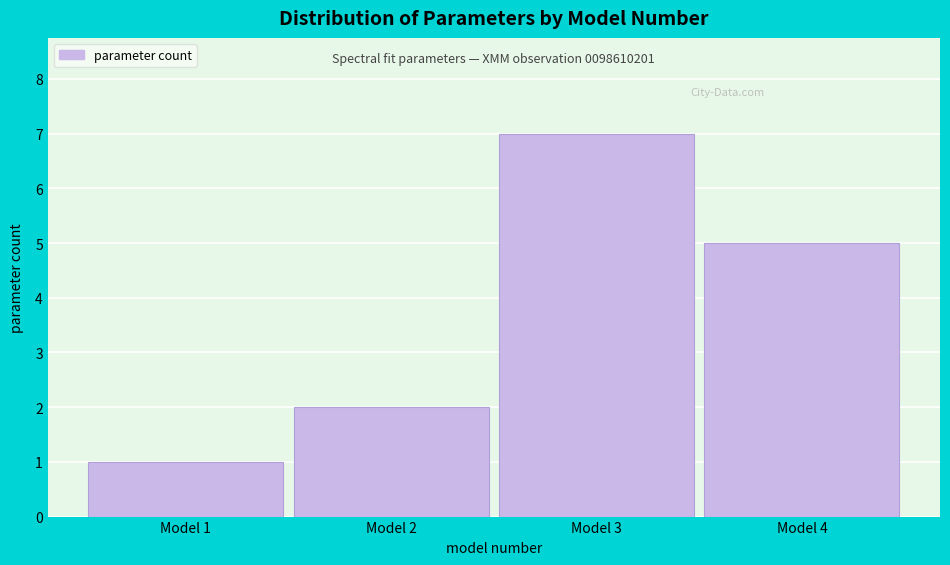

Reading left to right, what are all the values shown in this chart?

1	2	7	5